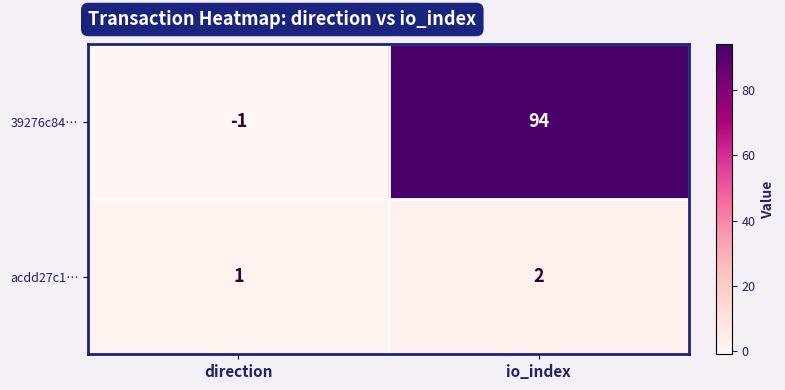

What is the total value across all series at io_index?

96